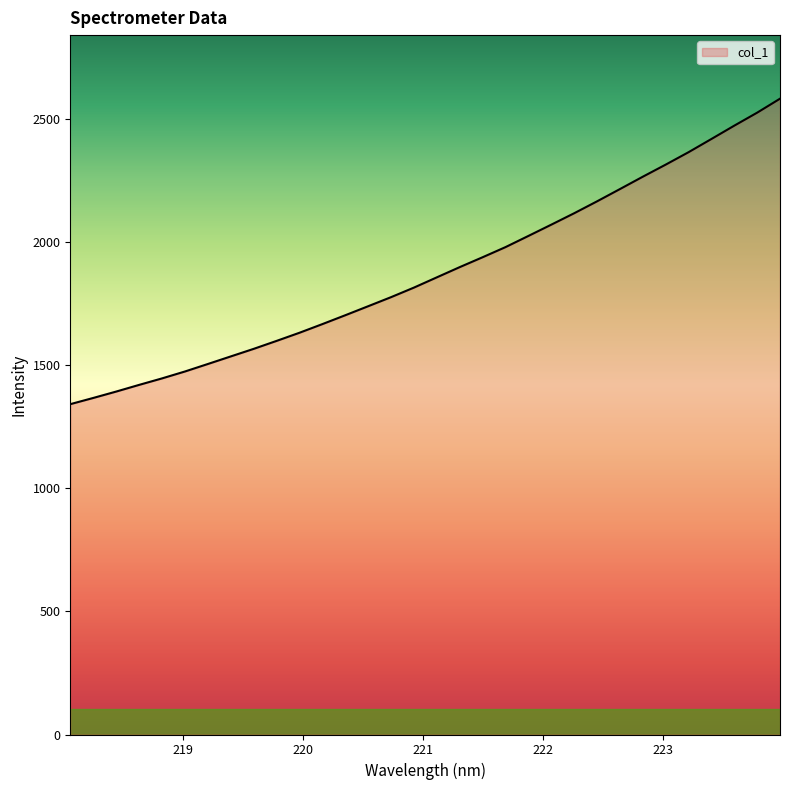

What is the smallest value displayed?

1342.6